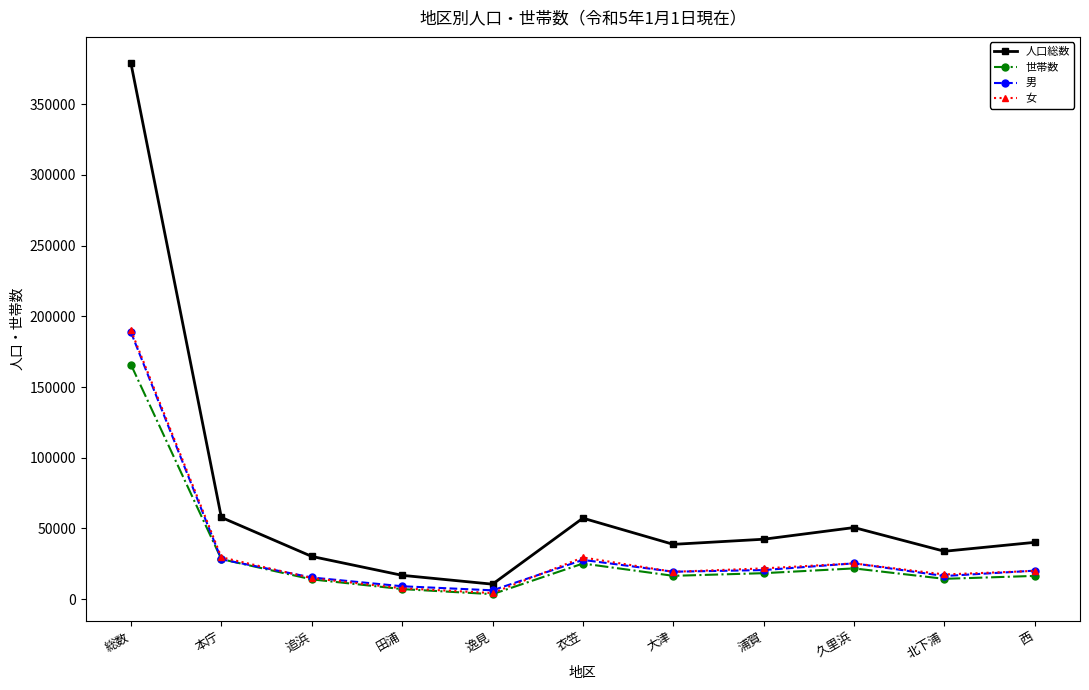

What is the value of the 人口総数 point at the 3rd from the left?

30245